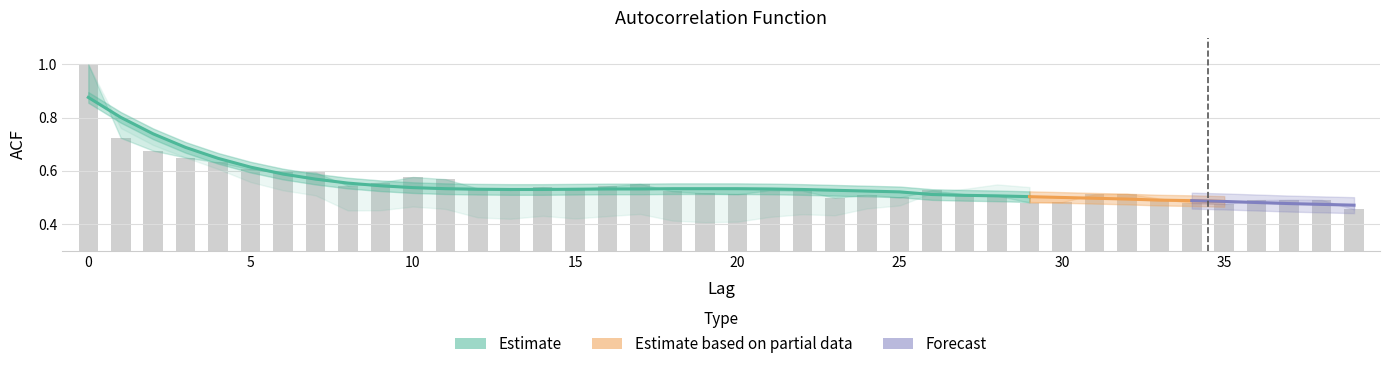

Reading right to left, what are all the values shown in this chart?

acf_shown_smooth: 39=0.5	38=0.5	37=0.5	36=0.5	35=0.5	34=0.5	33=0.5	32=0.5	31=0.5	30=0.5	29=0.5	28=0.5	27=0.5	26=0.5	25=0.5	24=0.5	23=0.5	22=0.5	21=0.5	20=0.5	19=0.5	18=0.5	17=0.5	16=0.5	15=0.5	14=0.5	13=0.5	12=0.5	11=0.5	10=0.5	9=0.5	8=0.6	7=0.6	6=0.6	5=0.6	4=0.6	3=0.7	2=0.7	1=0.8	0=0.9
acf_shown: 39=0.5	38=0.5	37=0.5	36=0.5	35=0.5	34=0.5	33=0.5	32=0.5	31=0.5	30=0.5	29=0.5	28=0.5	27=0.5	26=0.5	25=0.5	24=0.5	23=0.5	22=0.5	21=0.5	20=0.5	19=0.5	18=0.5	17=0.6	16=0.5	15=0.5	14=0.5	13=0.5	12=0.5	11=0.6	10=0.6	9=0.6	8=0.5	7=0.6	6=0.6	5=0.6	4=0.6	3=0.7	2=0.7	1=0.7	0=1.0
acf_li: 39=0.4	38=0.4	37=0.4	36=0.4	35=0.4	34=0.4	33=0.5	32=0.5	31=0.5	30=0.5	29=0.5	28=0.5	27=0.5	26=0.5	25=0.5	24=0.5	23=0.4	22=0.4	21=0.4	20=0.4	19=0.4	18=0.4	17=0.4	16=0.4	15=0.4	14=0.4	13=0.4	12=0.4	11=0.5	10=0.5	9=0.5	8=0.5	7=0.5	6=0.5	5=0.6	4=0.6	3=0.7	2=0.7	1=0.8	0=1.0